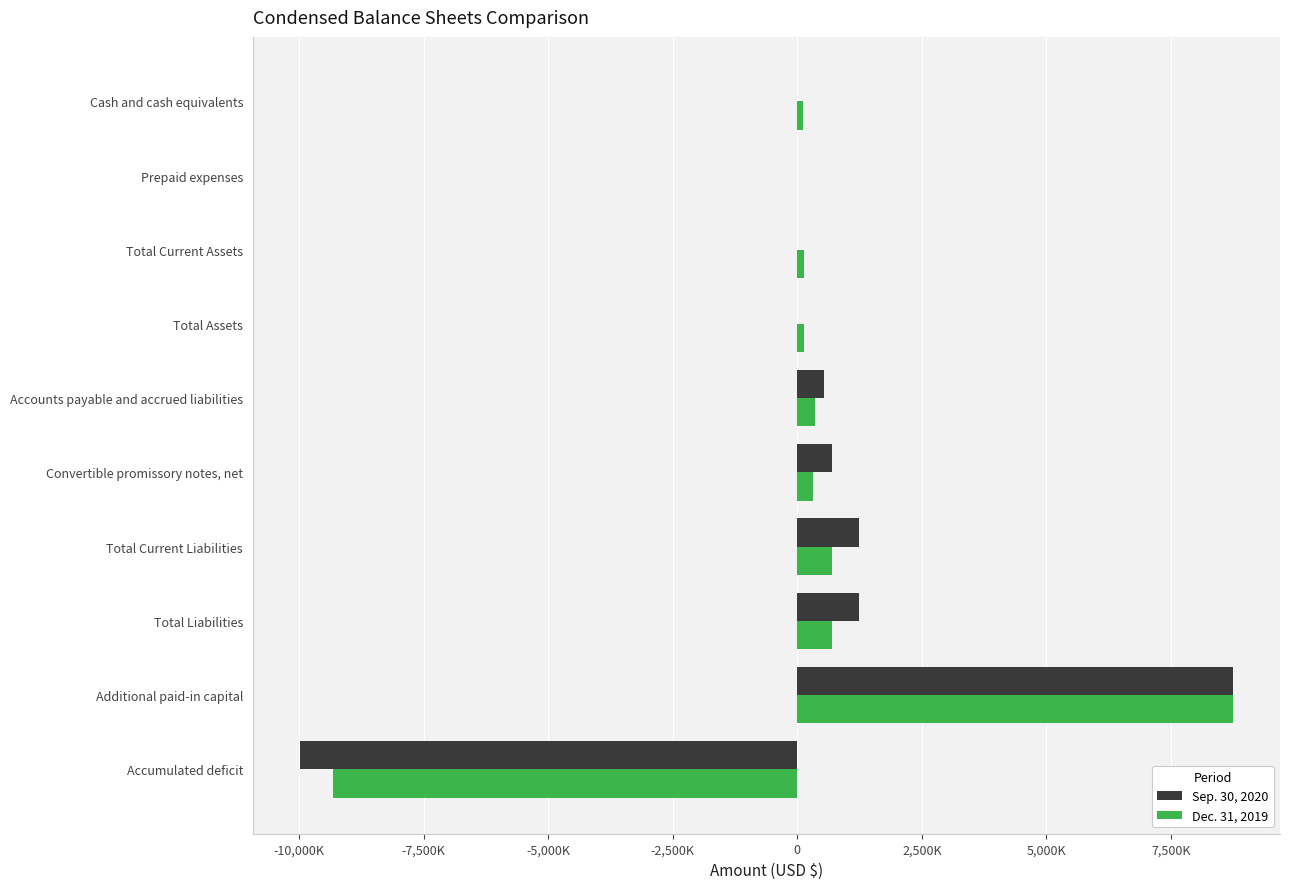

What are all the series names shown in the legend?

Sep. 30, 2020, Dec. 31, 2019